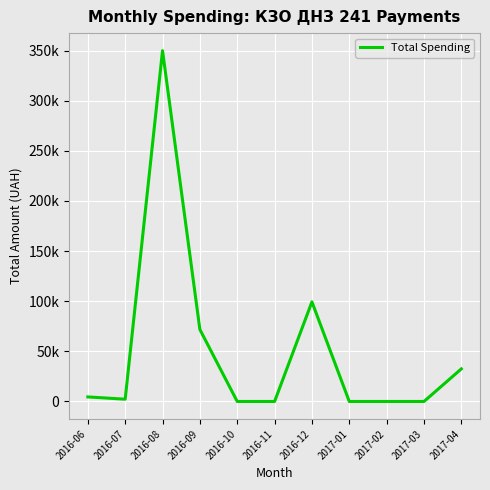

What is the sum of all values?

560431.7